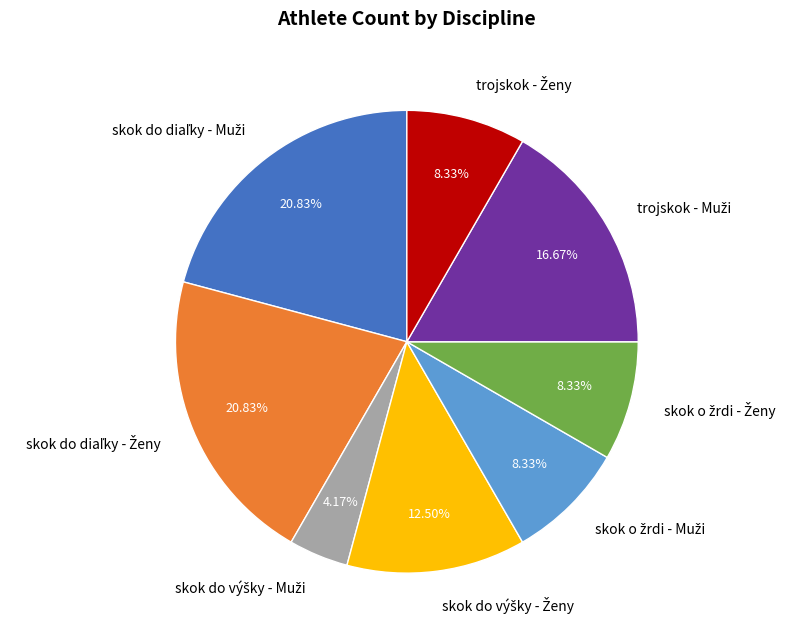

How many segments does this pie chart have?

8